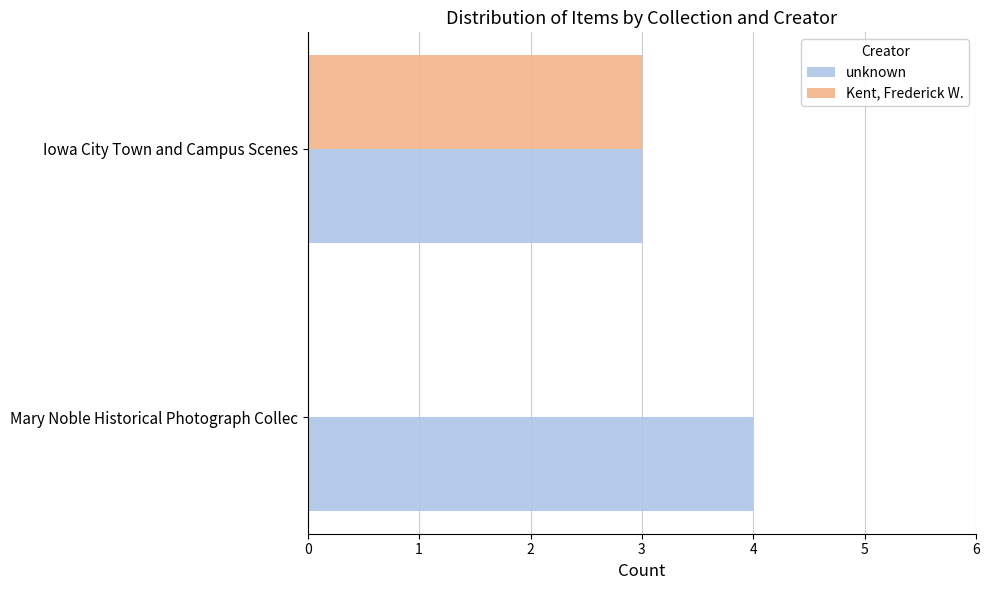

What is the approximate value of unknown at Iowa City Town and Campus Scenes?

3